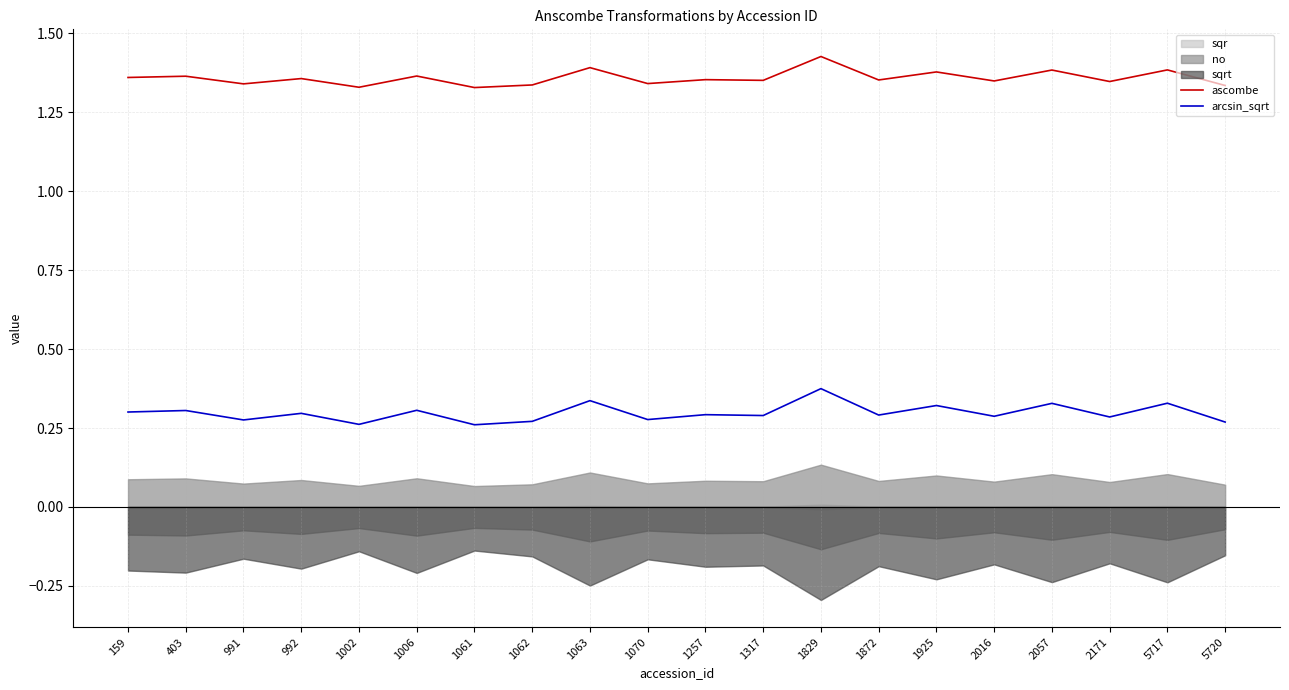

How many interior local peaks does the ascombe series have?

9